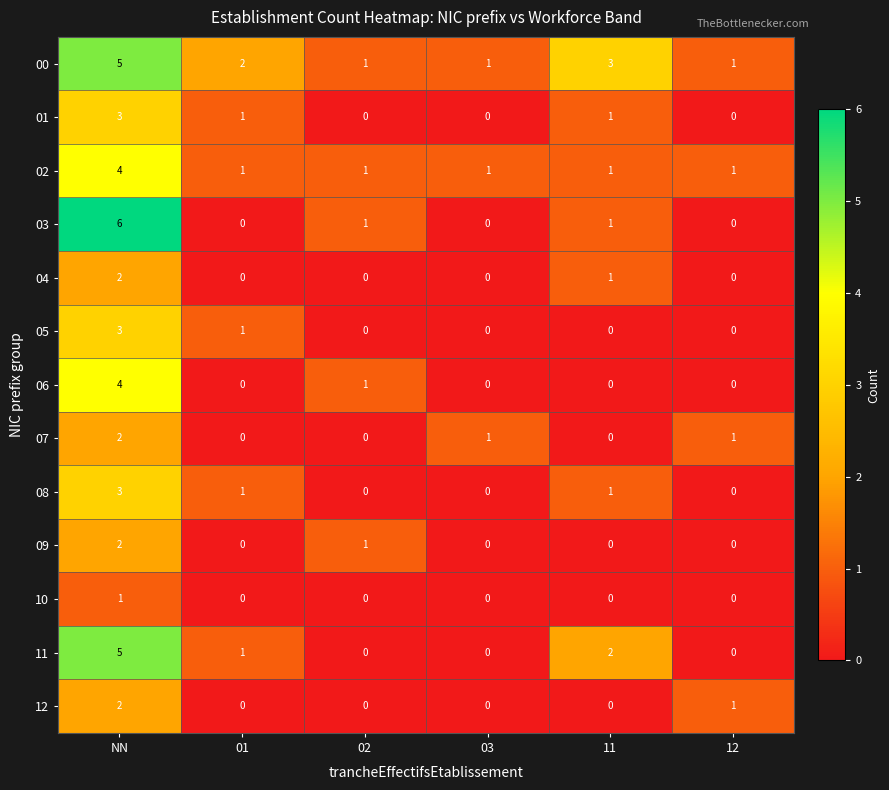

Which series has the largest range (max minus min)?

03